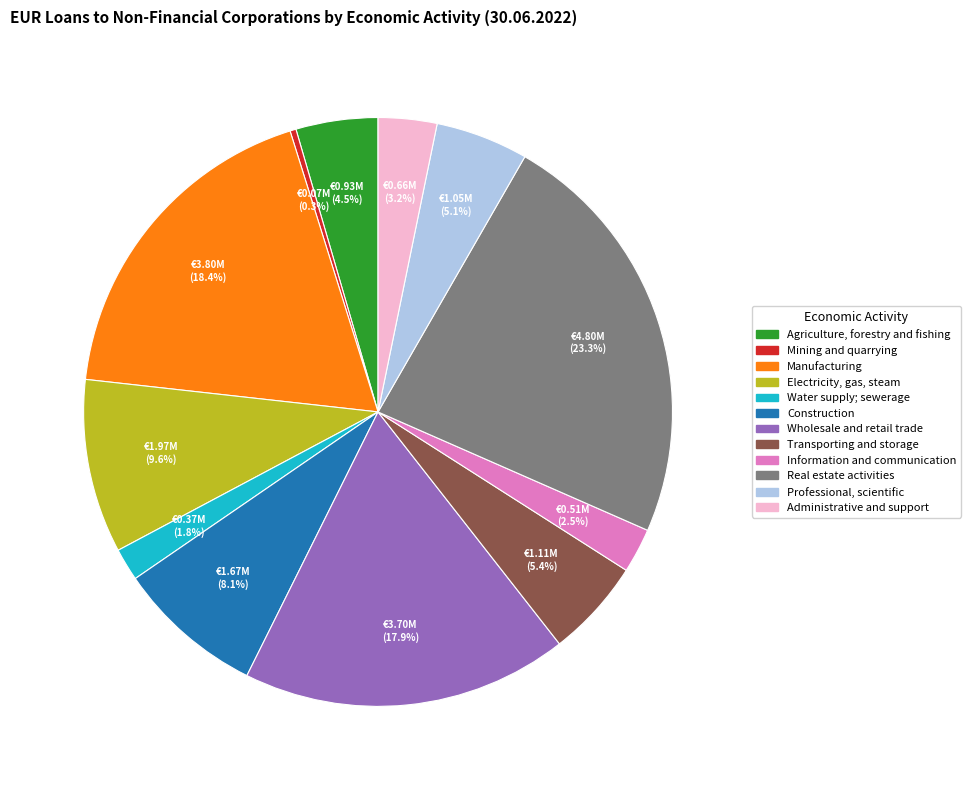

Which category has the biggest portion of the pie?

Real estate activities